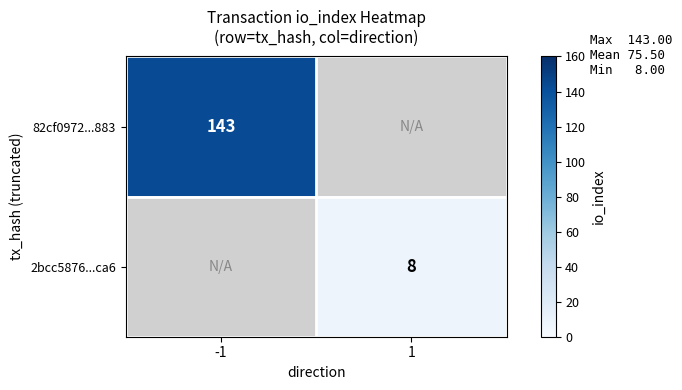

The 2bcc5876...ca6 series shows 14 at 1. True or false?

False